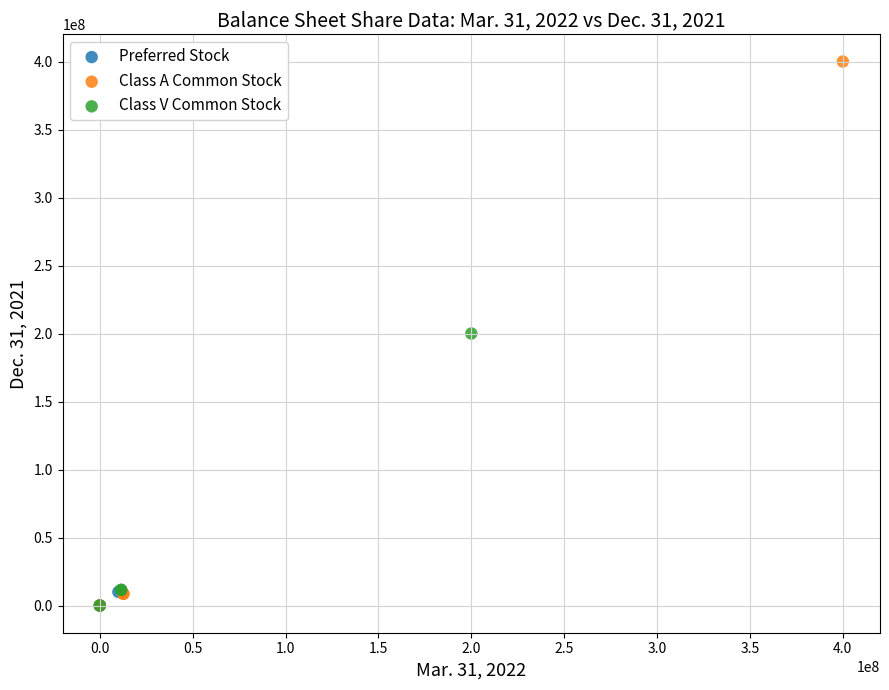

Which series contains the highest Y value?

Class A Common Stock